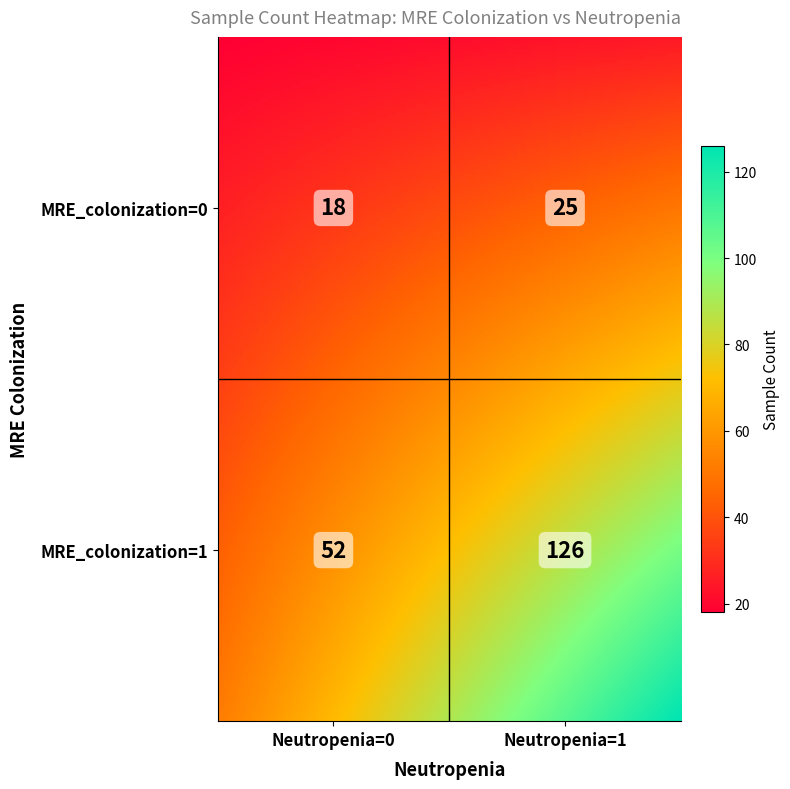

Which category has the lowest value across all series?

MRE=0,Neutropenia=0